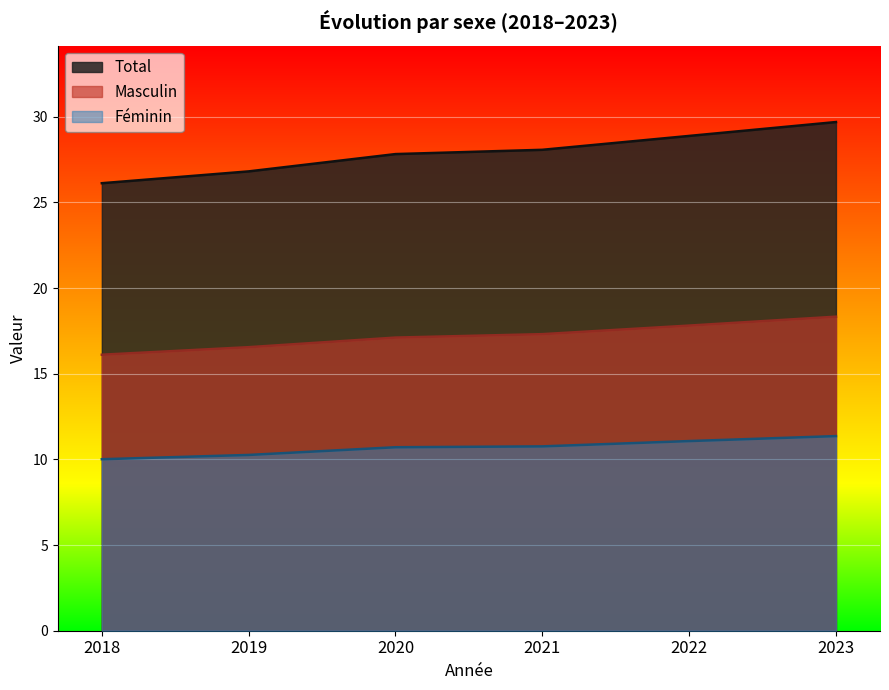

Rank the categories by Total value from lowest to highest.

2018, 2019, 2020, 2021, 2022, 2023